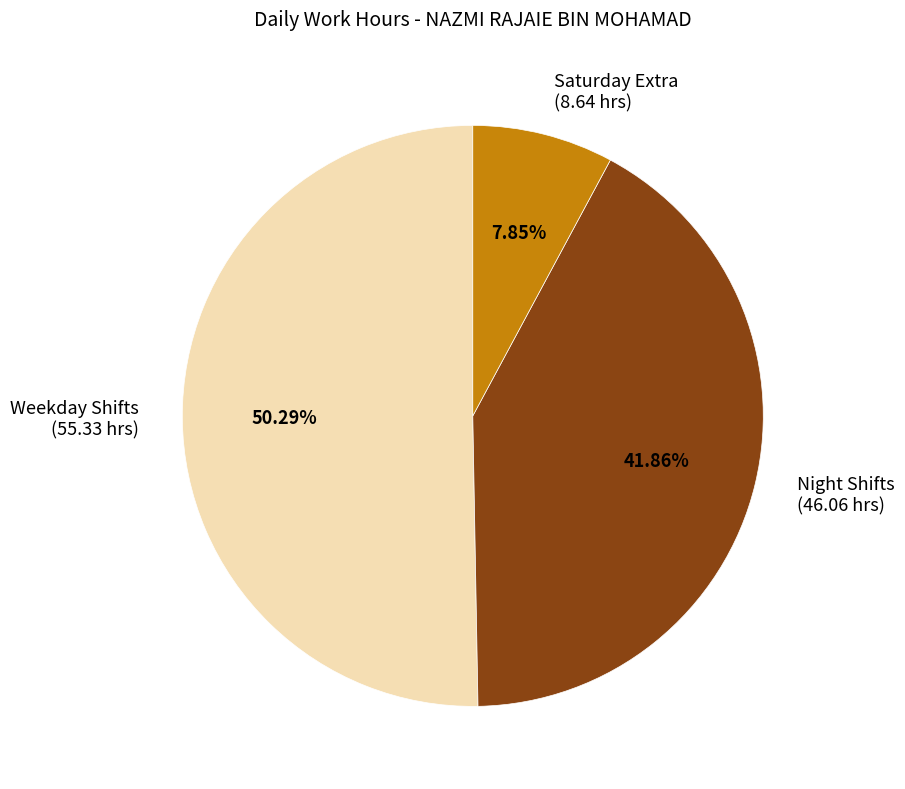

Rank the categories by value from lowest to highest.

Saturday Extra (8.64 hrs), Night Shifts (46.06 hrs), Weekday Shifts (55.33 hrs)